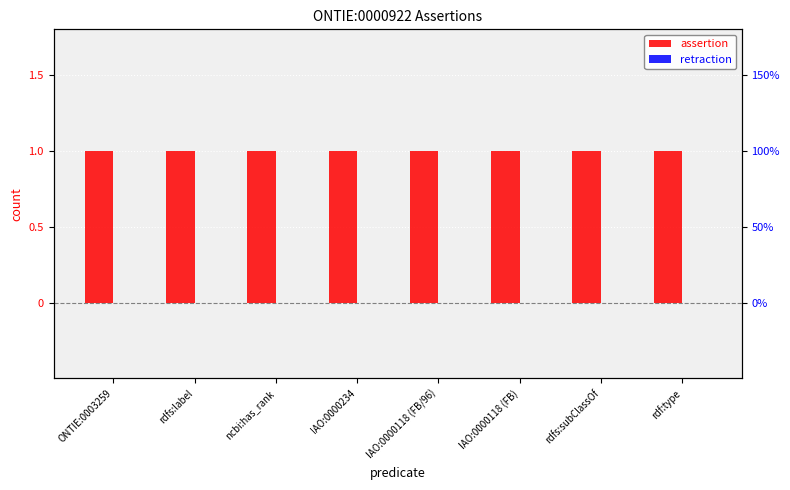

At which category is the sum across all series the highest?

ONTIE:0003259